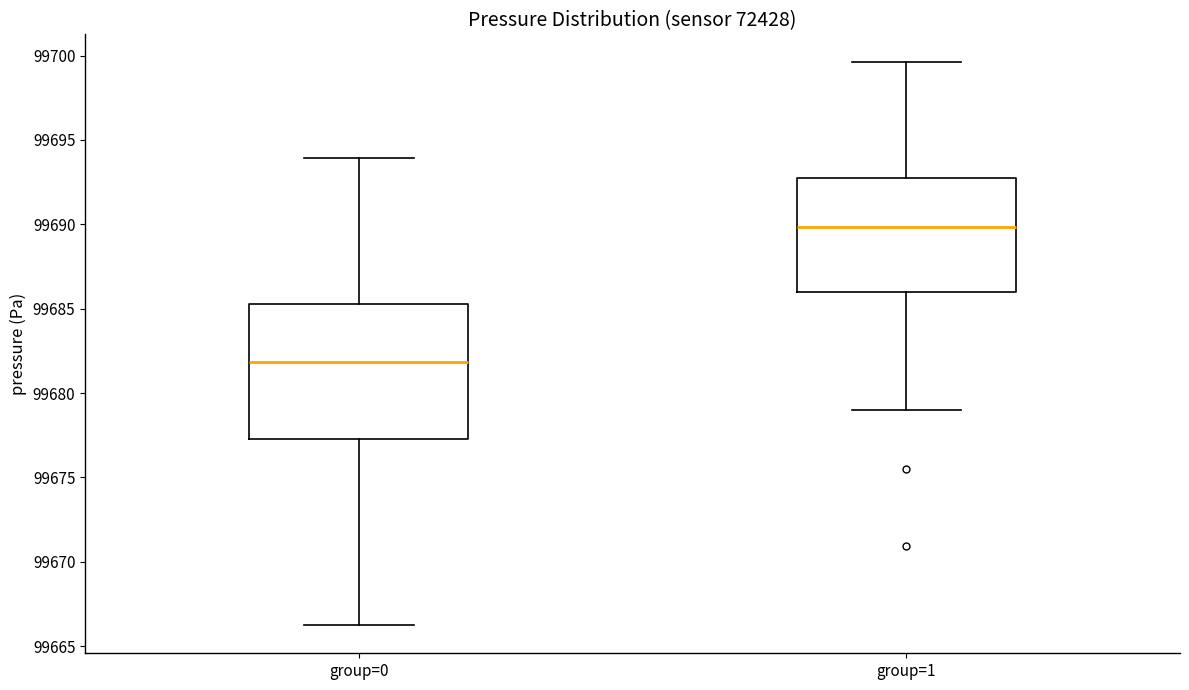

Reading left to right, transcribe this box plot: for each box, give where its median line is, the range the box spans, and where its two whiskers end, as read against the y-axis. The values are not printed on the chart, so give them approximately, as read against the axis.

group=0: median 99682.0, box 99677.5 to 99685.5, whiskers 99666.5 to 99694.0
group=1: median 99690.0, box 99686.0 to 99692.5, whiskers 99679.0 to 99699.5